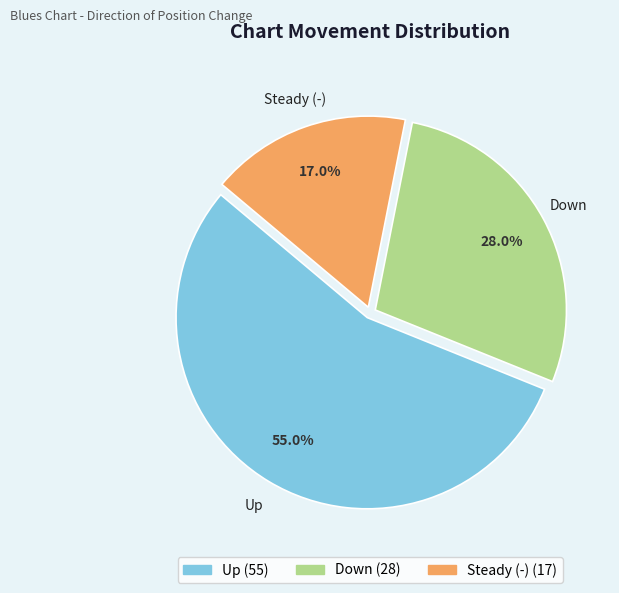

Is there any slice that represents more than half of the pie?

Yes